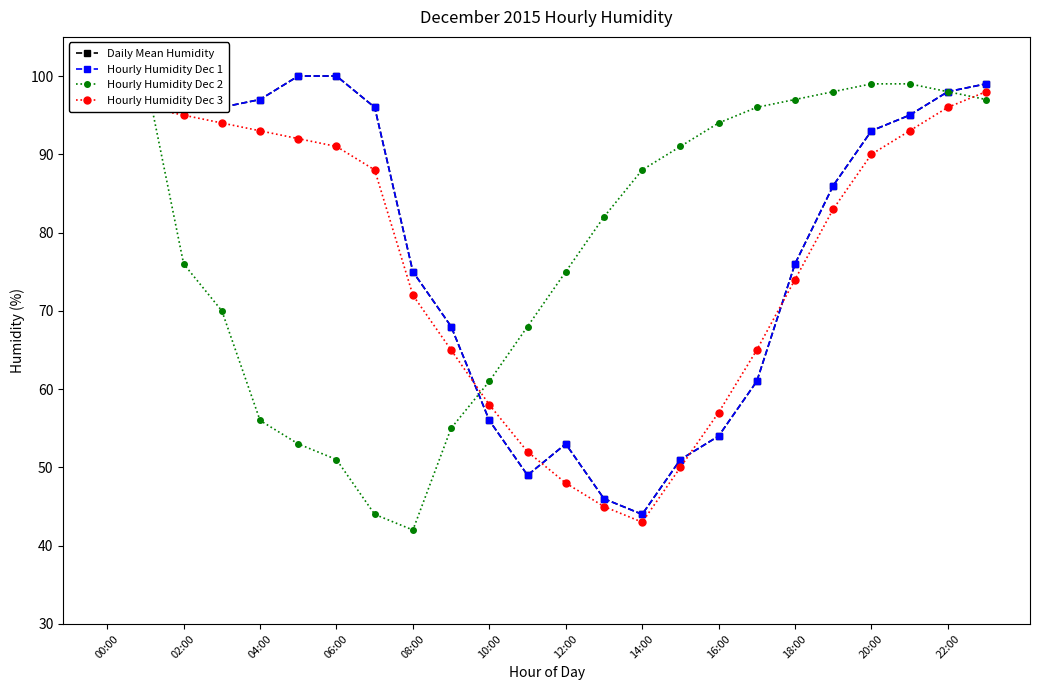

How many lines are shown in the chart?

4